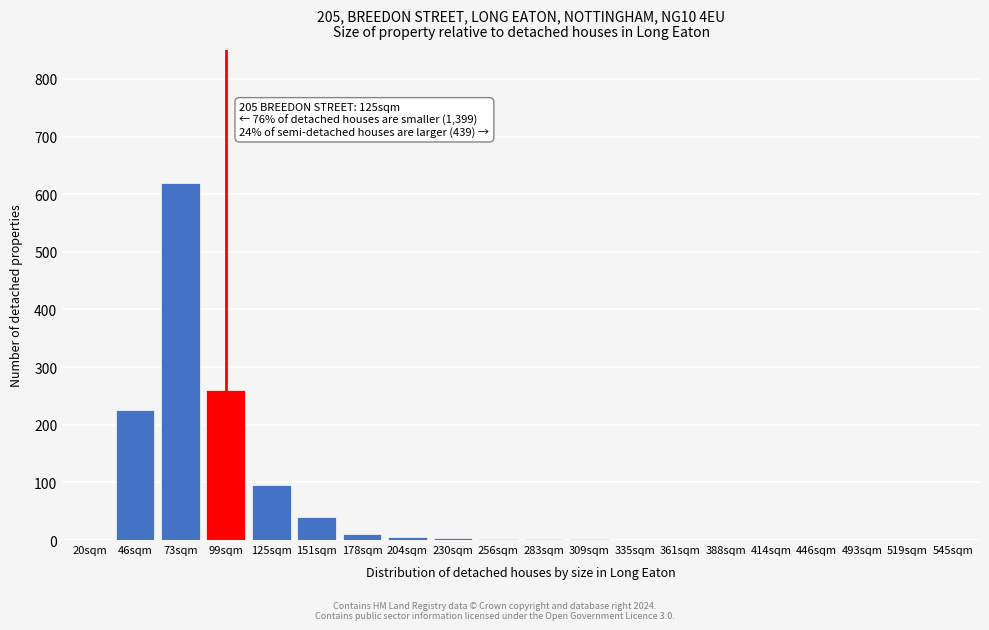

Where is the data nearest to the value 310?

99sqm